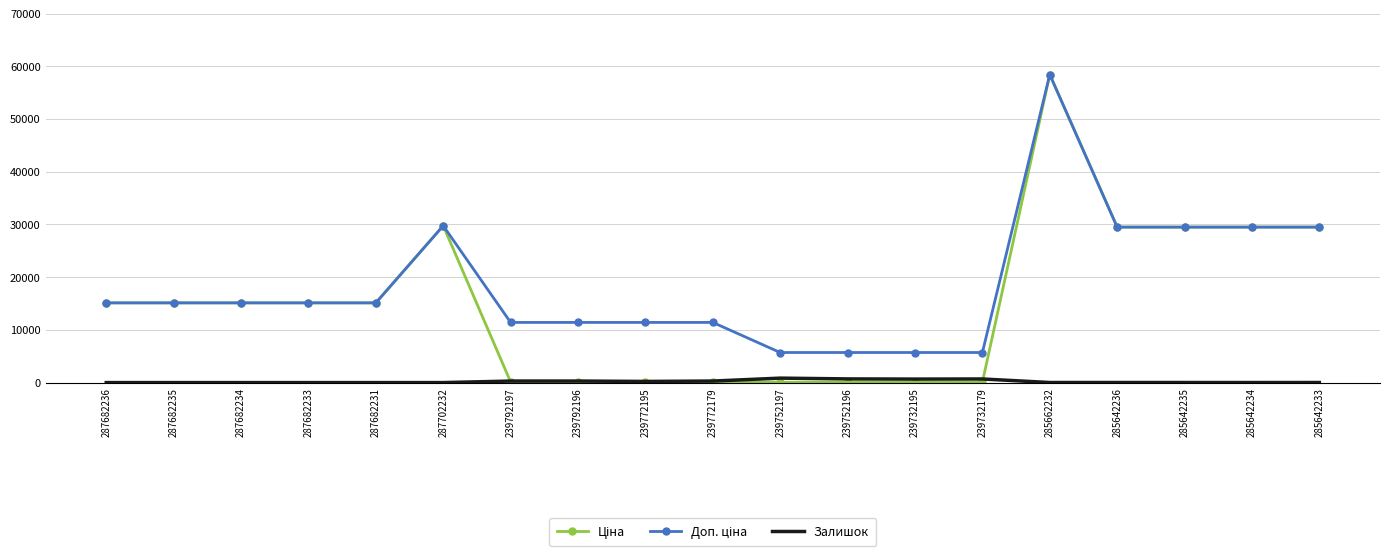

What is the total value across all series at 287682233?

30240.0